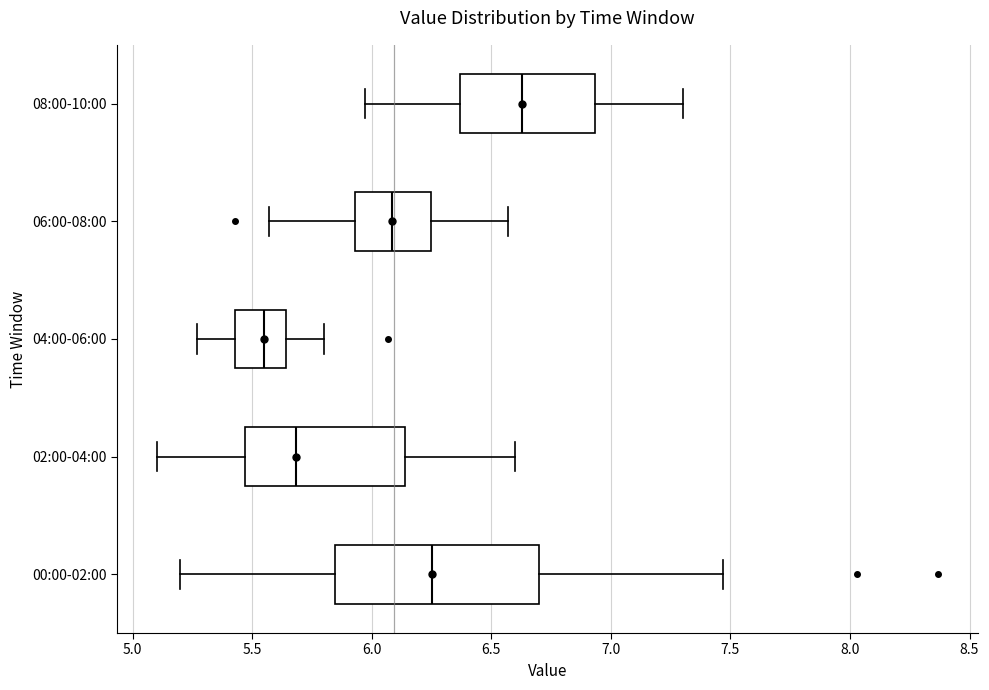

Where does the left whisker of the box for 04:00-06:00 end on the x-axis? The values are not printed on the chart, so give them approximately, as read against the axis.

5.25